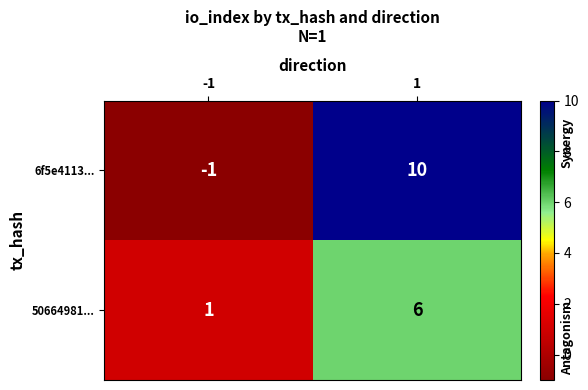

At which category is the sum across all series the highest?

1